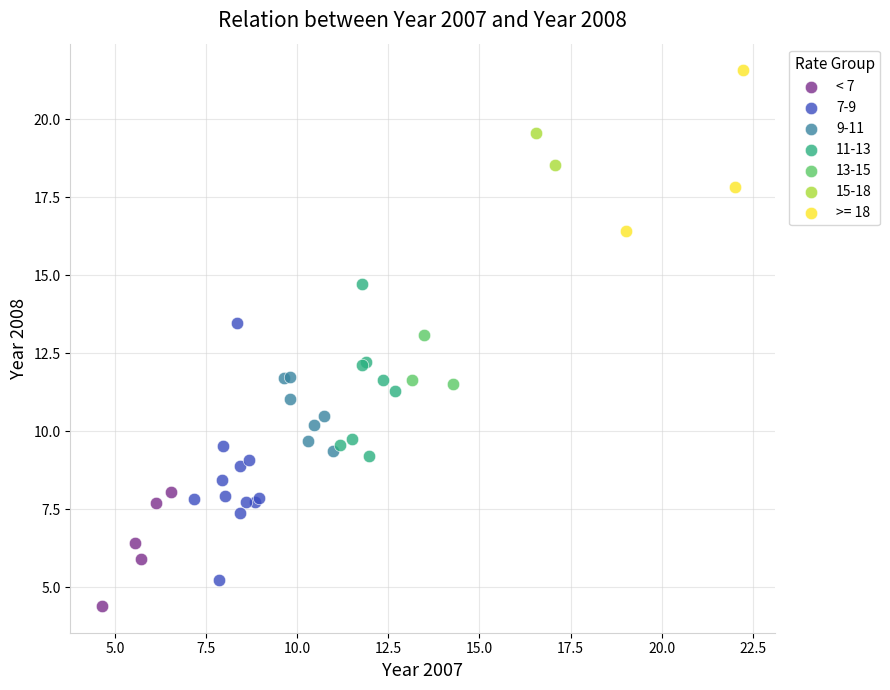

What are all the series names shown in the legend?

< 7, 7-9, 9-11, 11-13, 13-15, 15-18, >= 18